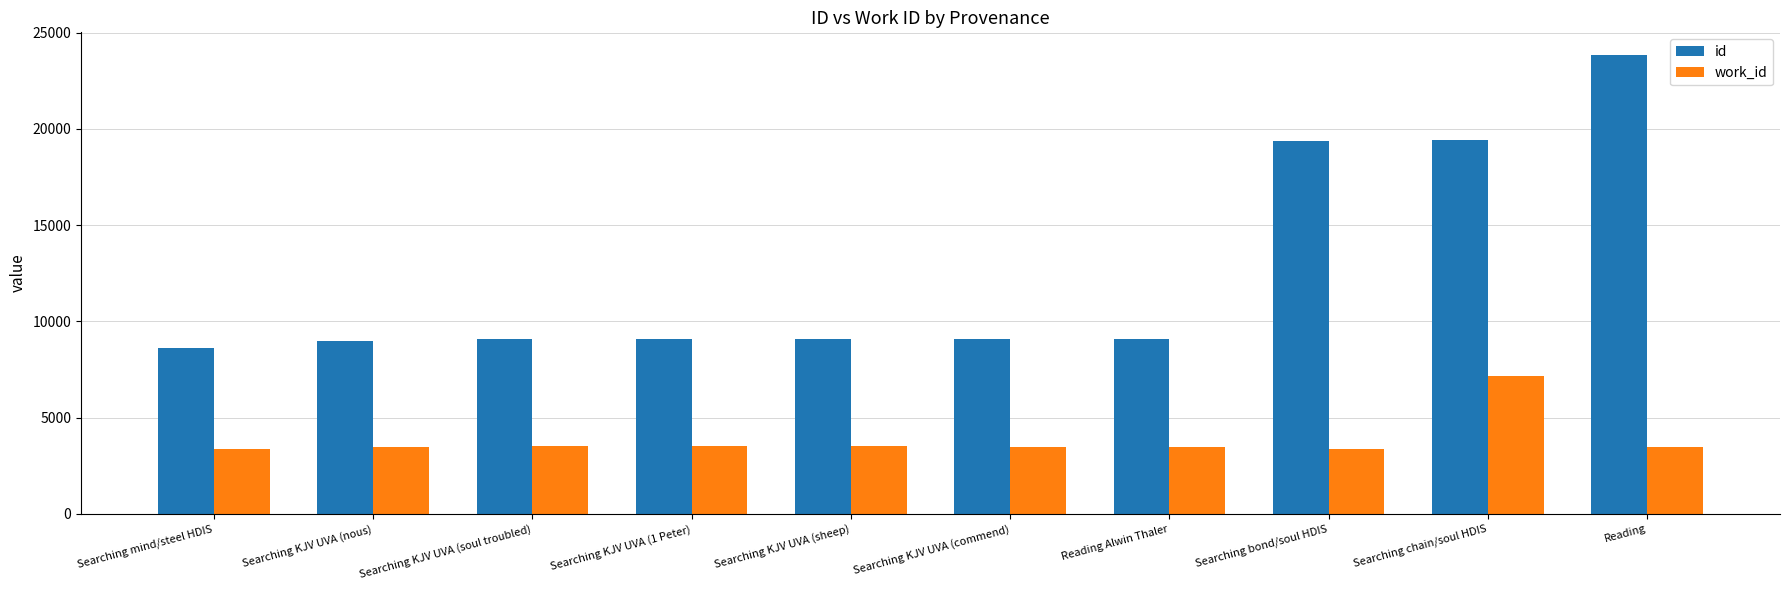

How many data points in work_id are less than 3496?

5